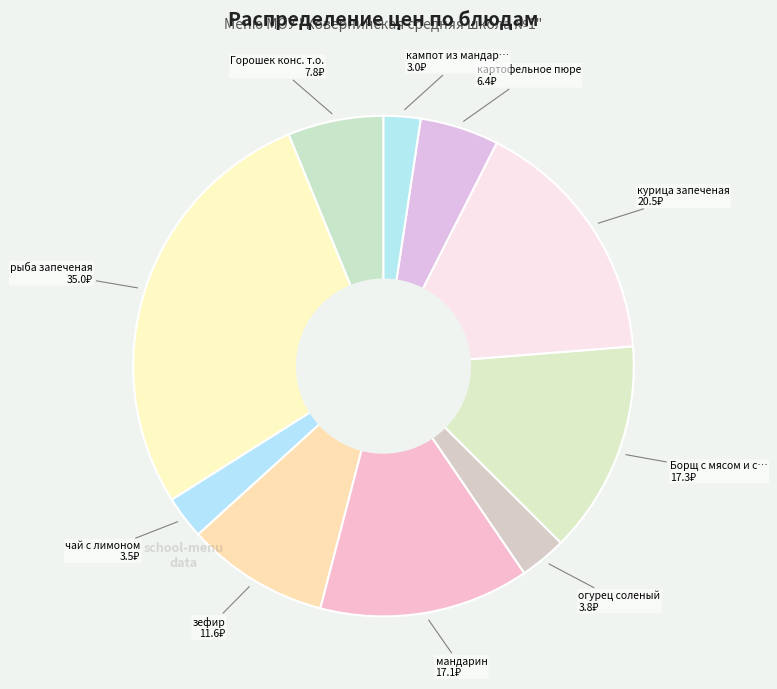

Does any single category account for the majority?

No